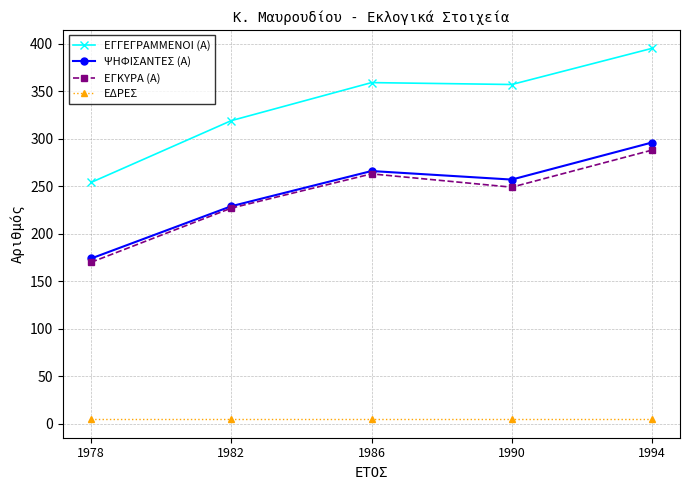

What is the smallest value displayed?

5